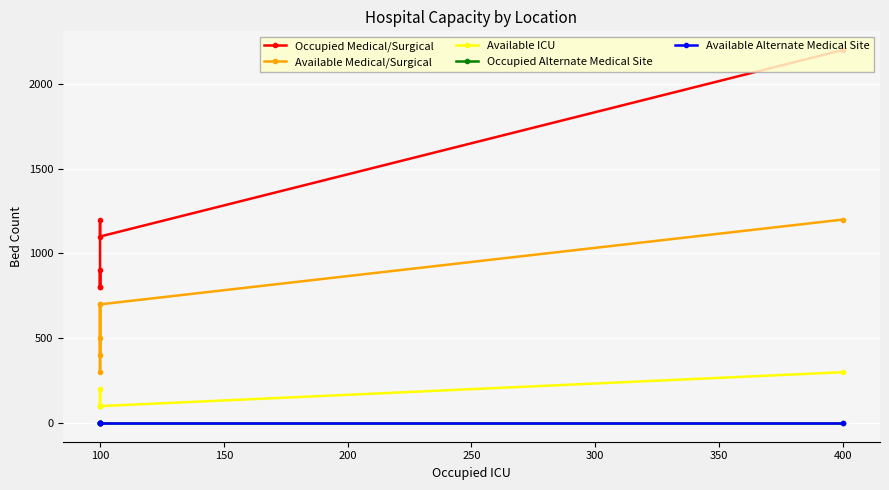

True or false: Occupied Medical/Surgical and Available Medical/Surgical cross at least once.

False